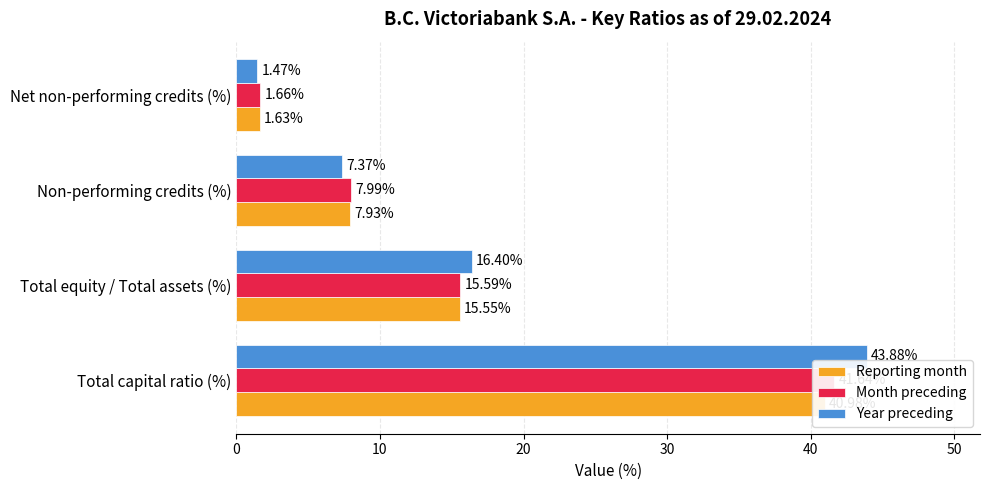

What is the value of the Year preceding bar at the 1st from the left?

43.9